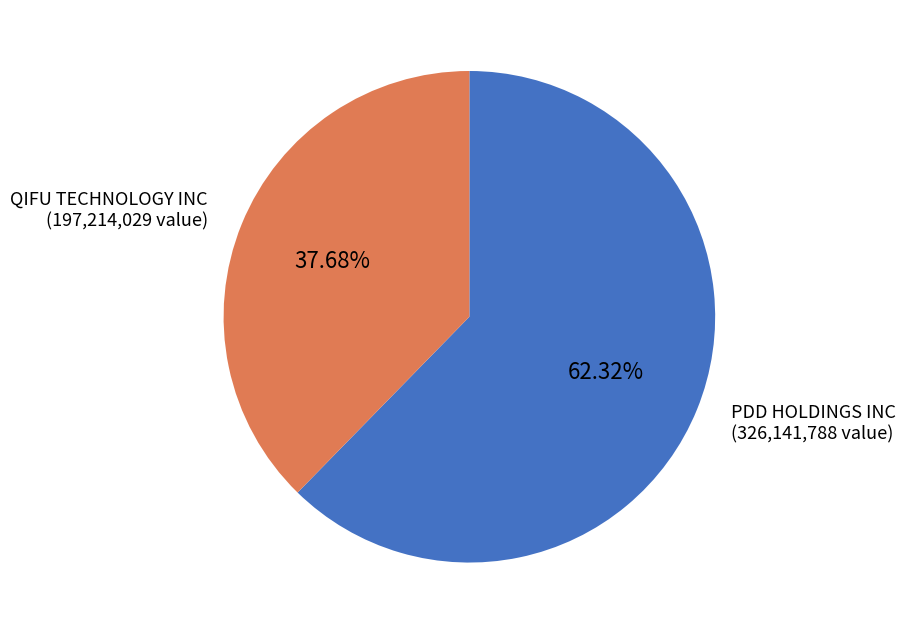

To the nearest percent, what is the average slice percentage?

50%